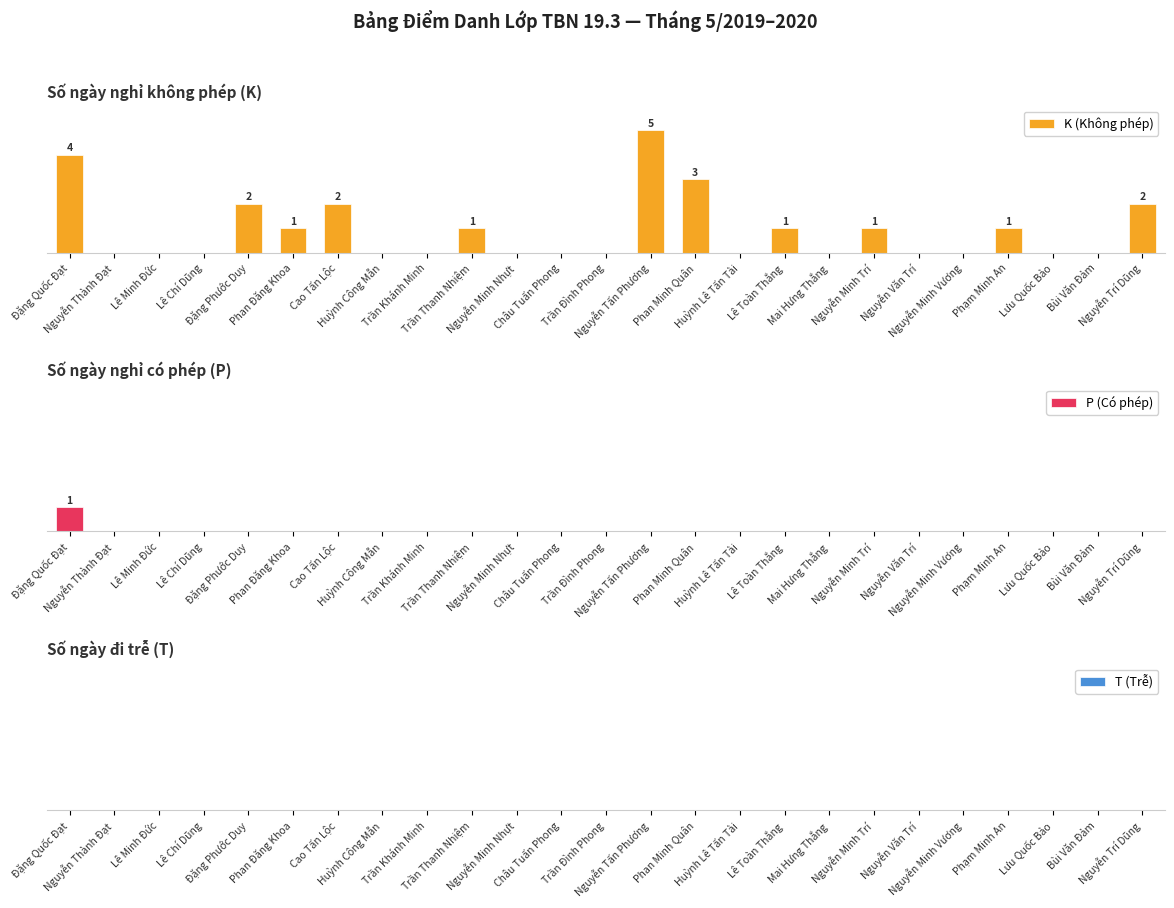

The value of K (Không phép) at Huỳnh Lê Tấn Tài is 0. True or false?

True